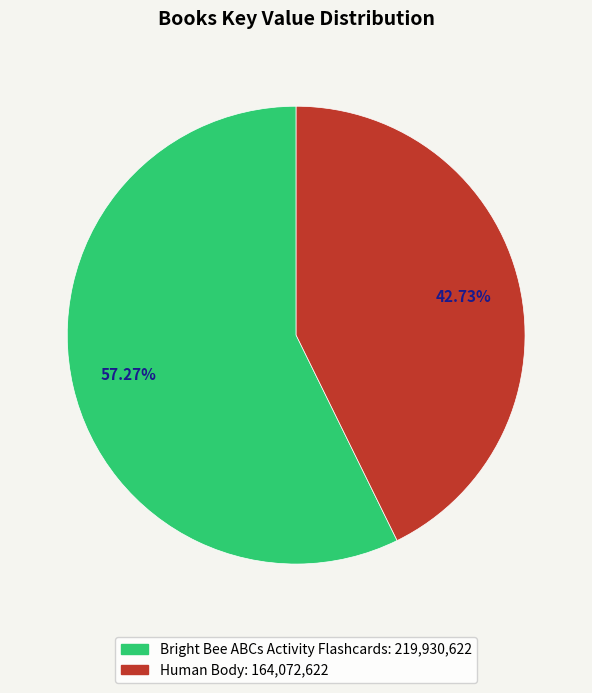

Which has a higher value, Human Body or Bright Bee ABCs Activity Flashcards?

Bright Bee ABCs Activity Flashcards